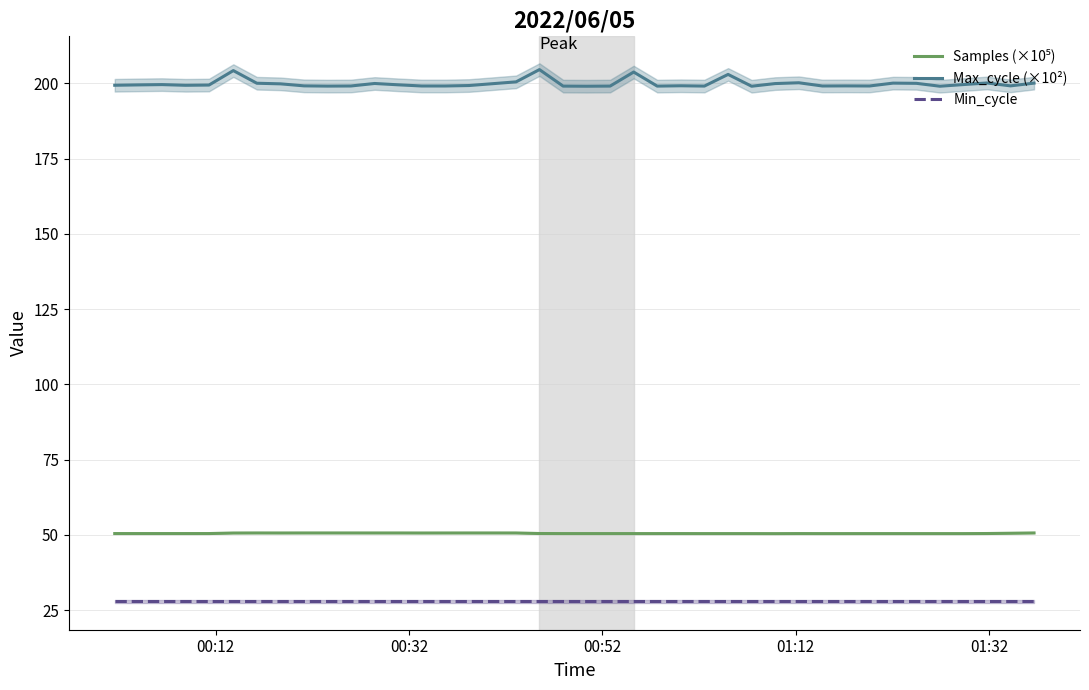

True or false: Min_cycle and Max_cycle (×10²) intersect in this chart.

False